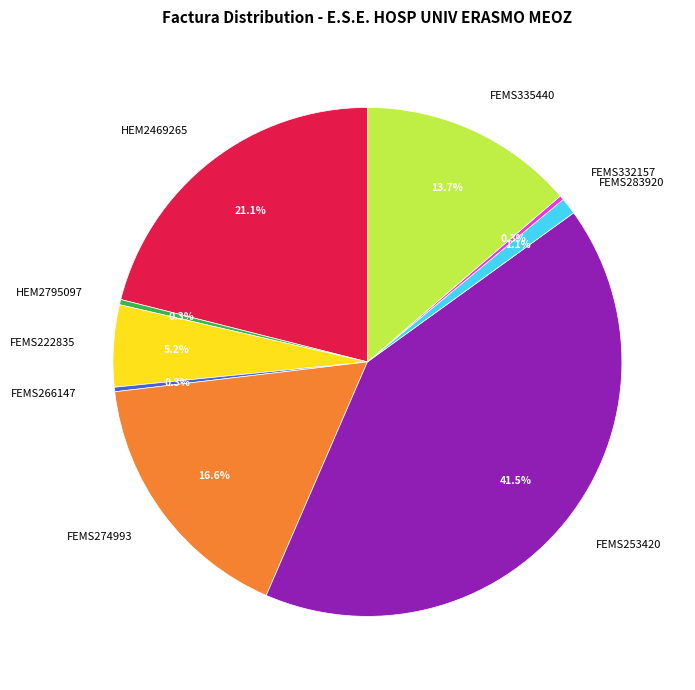

To the nearest percent, what is the average slice percentage?

11%